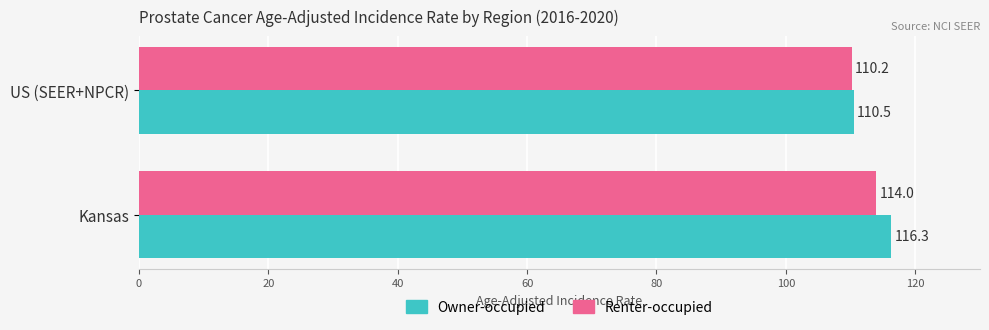

What is the difference between the highest and lowest values at US (SEER+NPCR)?

0.3